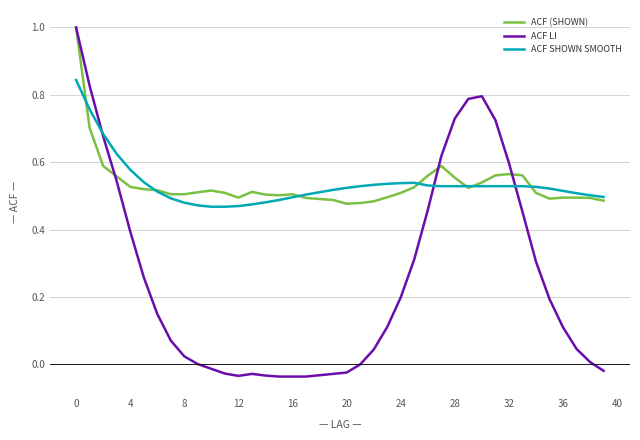

What is the maximum value shown in the chart?

1.0